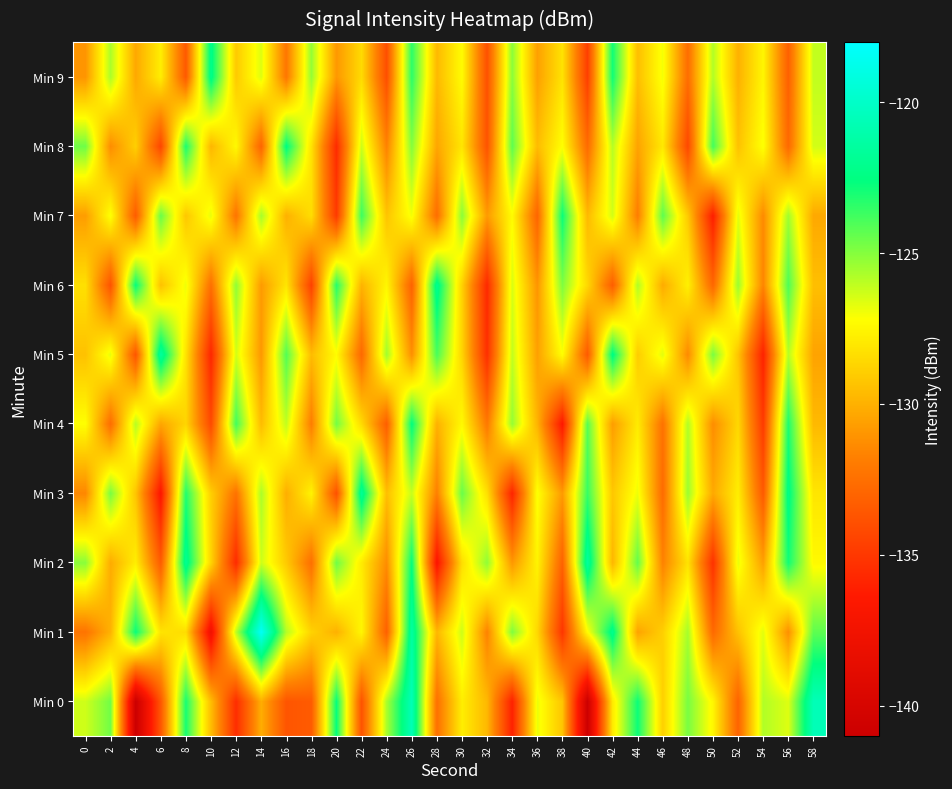

Rank the series by their maximum value, from highest to lowest.

Min 1, Min 0, Min 2, Min 5, Min 3, Min 6, Min 9, Min 8, Min 4, Min 7